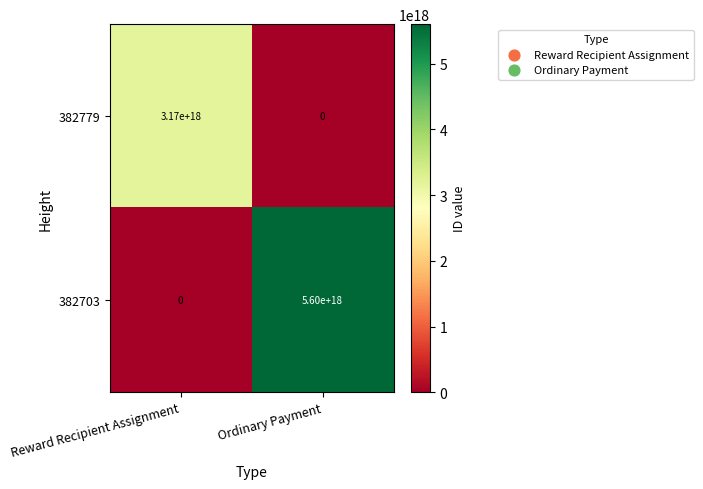

How many values in 382703 are above zero?

1